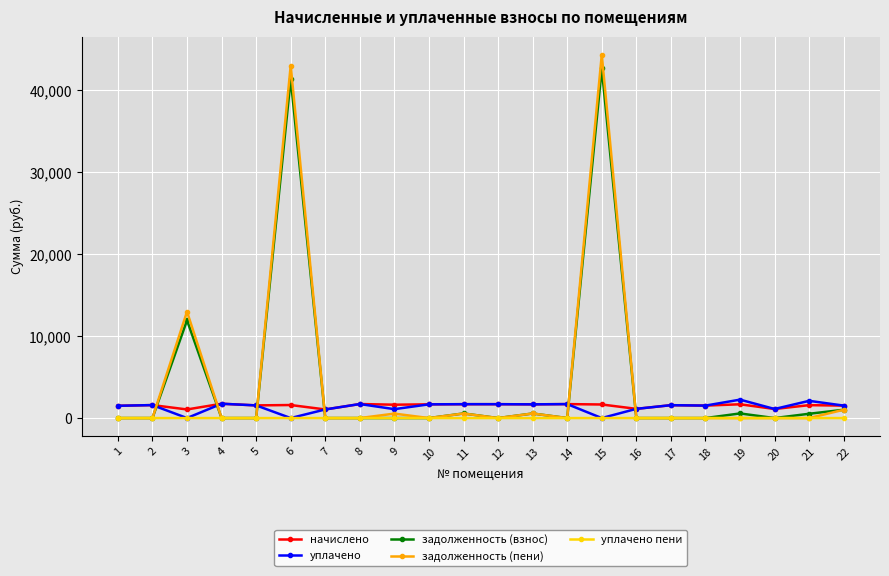

Is it true that уплачено пени equals 0.0 at 21?

True